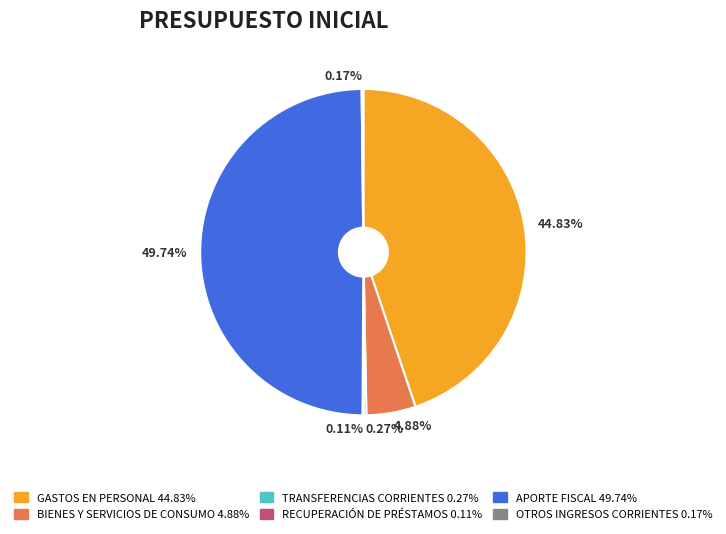

Between 44.83% and 4.88%, which is larger?

44.83%